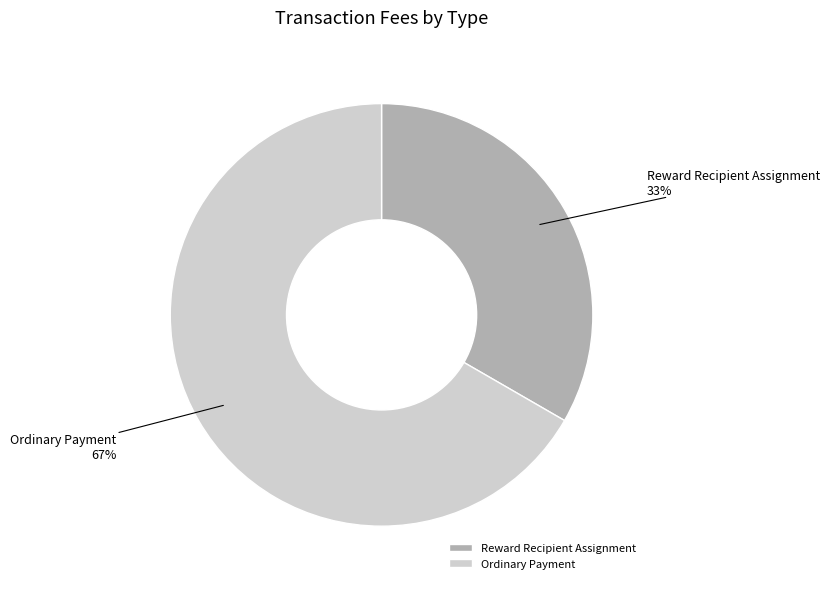

Which category has the biggest portion of the pie?

Ordinary Payment